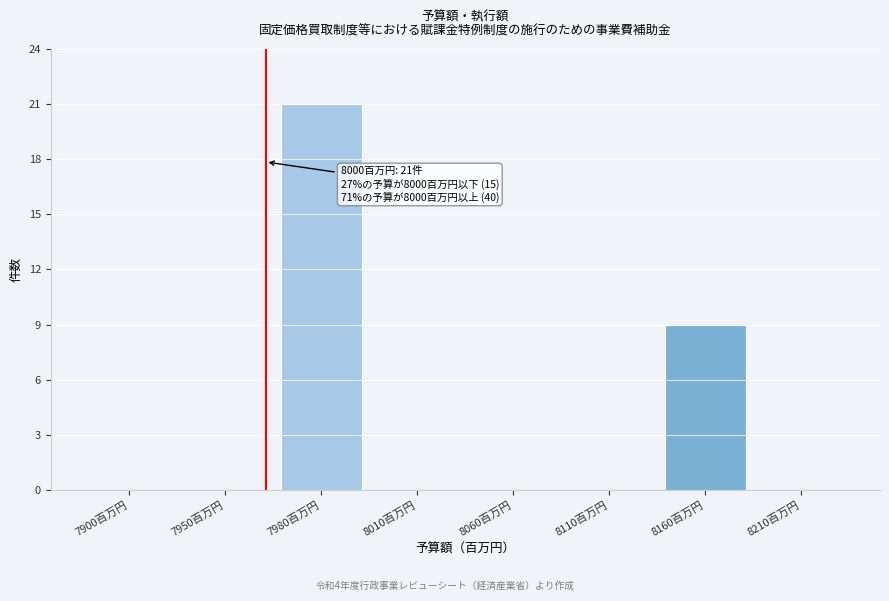

Reading right to left, list all the values displayed in this chart.

8210百万円=0	8160百万円=9	8110百万円=0	8060百万円=0	8010百万円=0	7980百万円=21	7950百万円=0	7900百万円=0